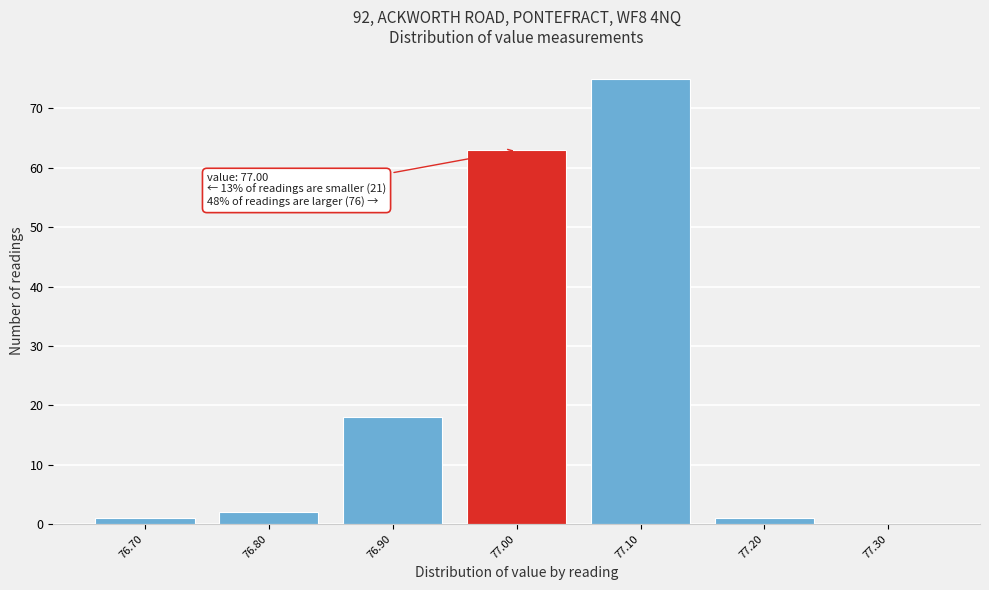

Which range on the x-axis has the tallest bar?

77.05 to 77.15